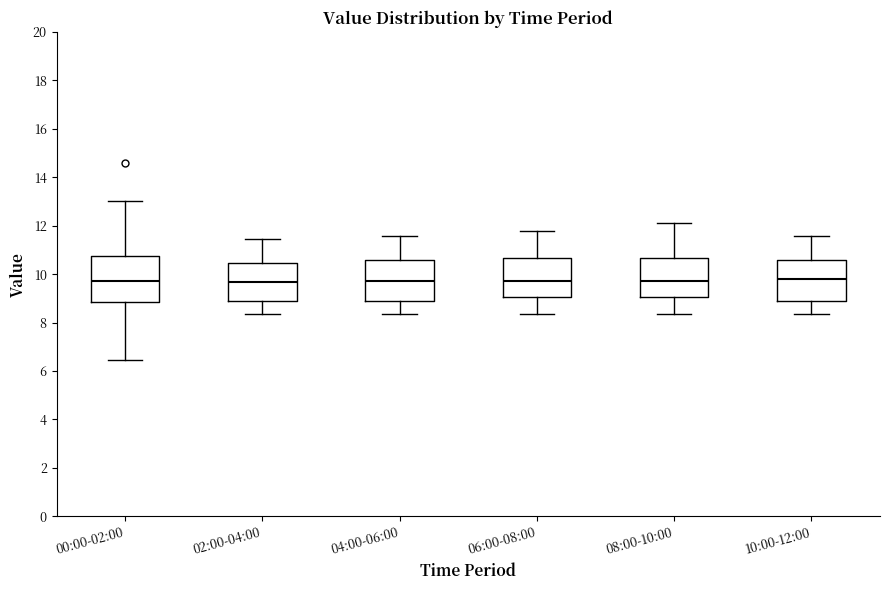

Reading left to right, transcribe this box plot: for each box, give where its median line is, the range the box spans, and where its two whiskers end, as read against the y-axis. The values are not printed on the chart, so give them approximately, as read against the axis.

00:00-02:00: median 9.8, box 8.8 to 10.8, whiskers 6.4 to 13.0
02:00-04:00: median 9.6, box 9.0 to 10.4, whiskers 8.4 to 11.4
04:00-06:00: median 9.8, box 8.8 to 10.6, whiskers 8.4 to 11.6
06:00-08:00: median 9.8, box 9.0 to 10.6, whiskers 8.4 to 11.8
08:00-10:00: median 9.8, box 9.0 to 10.6, whiskers 8.4 to 12.2
10:00-12:00: median 9.8, box 9.0 to 10.6, whiskers 8.4 to 11.6